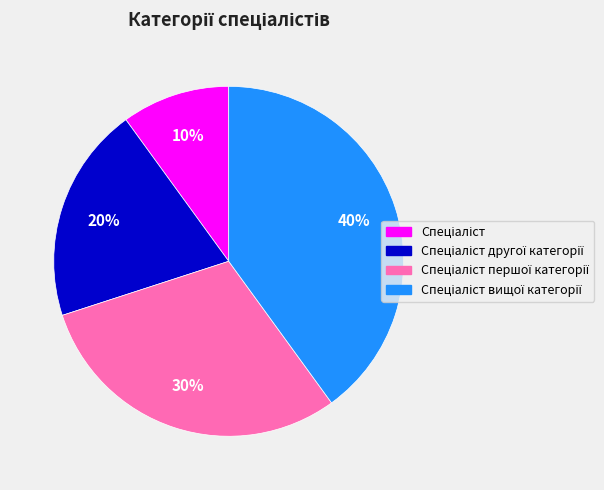

How many segments does this pie chart have?

4